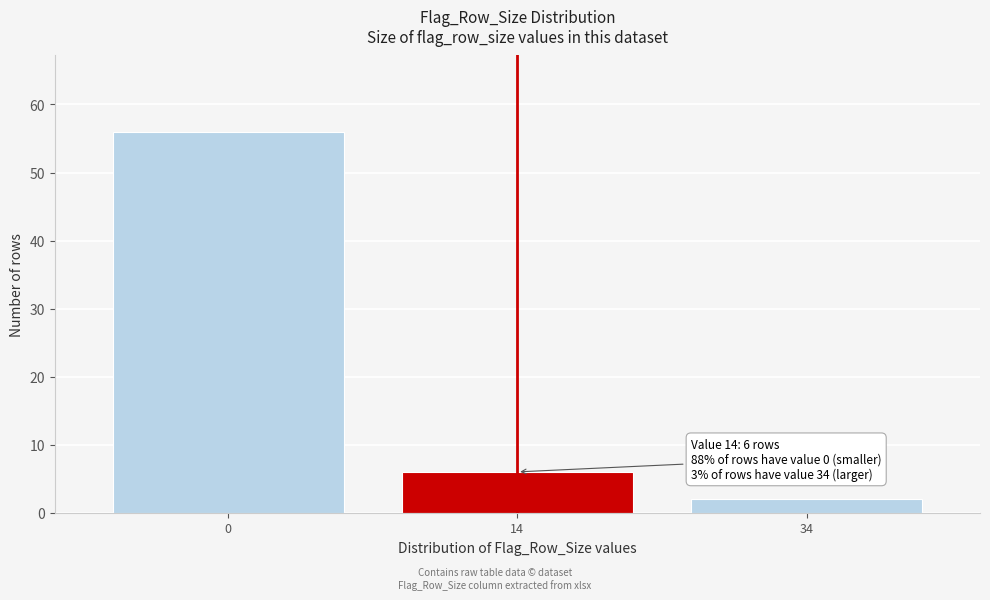

Reading right to left, what are all the values shown in this chart?

2	6	56